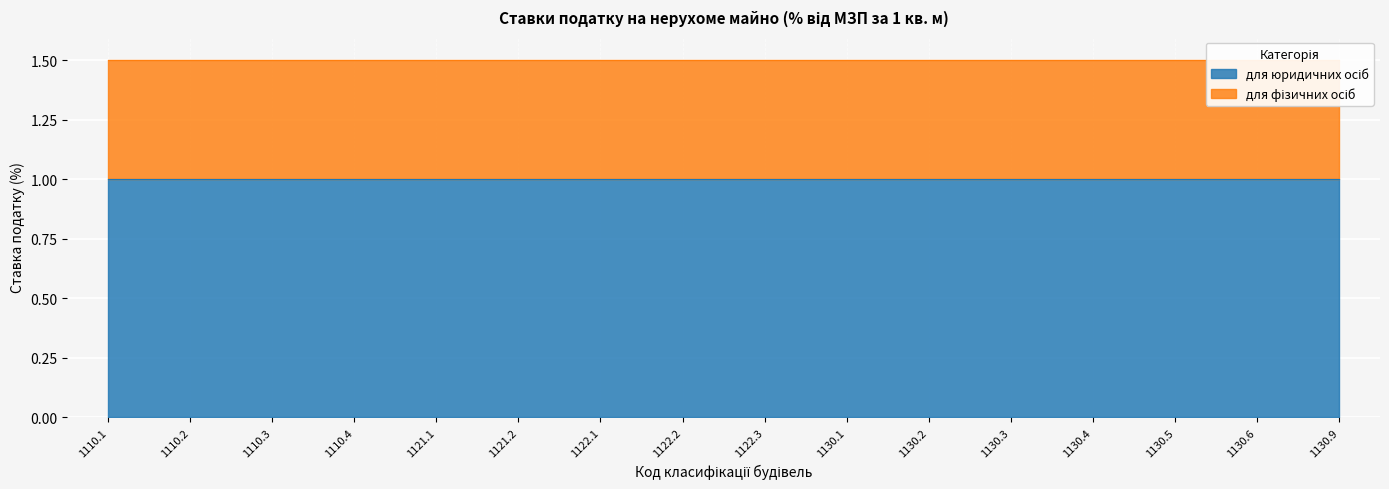

Reading right to left, transcribe all the data shown in this chart.

для юридичних осіб: 1130.9=1.0	1130.6=1.0	1130.5=1.0	1130.4=1.0	1130.3=1.0	1130.2=1.0	1130.1=1.0	1122.3=1.0	1122.2=1.0	1122.1=1.0	1121.2=1.0	1121.1=1.0	1110.4=1.0	1110.3=1.0	1110.2=1.0	1110.1=1.0
для фізичних осіб: 1130.9=0.5	1130.6=0.5	1130.5=0.5	1130.4=0.5	1130.3=0.5	1130.2=0.5	1130.1=0.5	1122.3=0.5	1122.2=0.5	1122.1=0.5	1121.2=0.5	1121.1=0.5	1110.4=0.5	1110.3=0.5	1110.2=0.5	1110.1=0.5